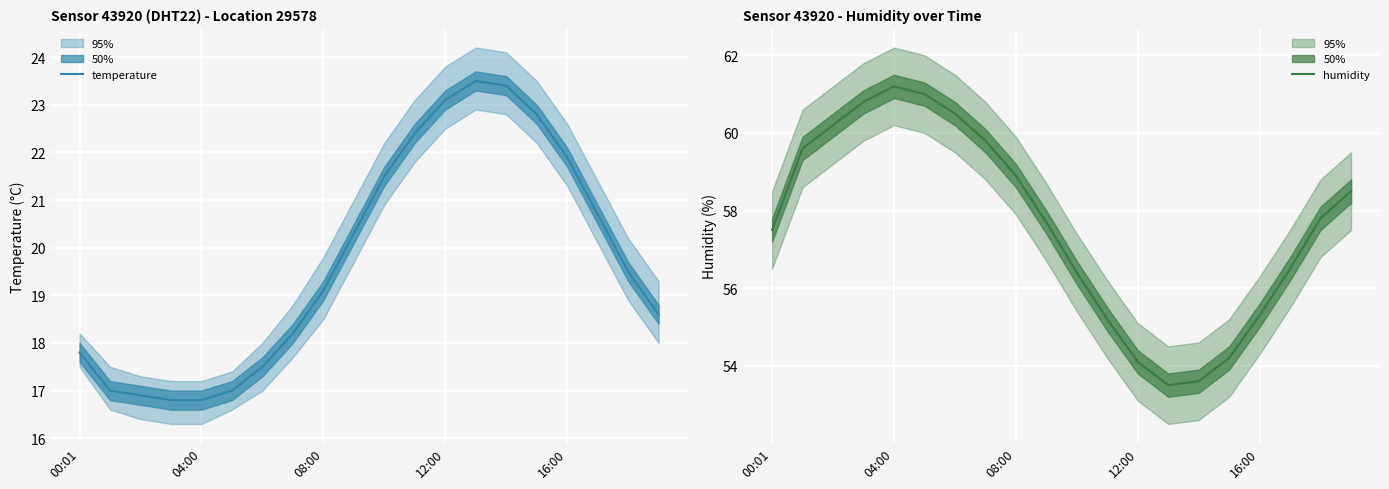

True or false: humidity has a value of 15.5 at 16:00.

False